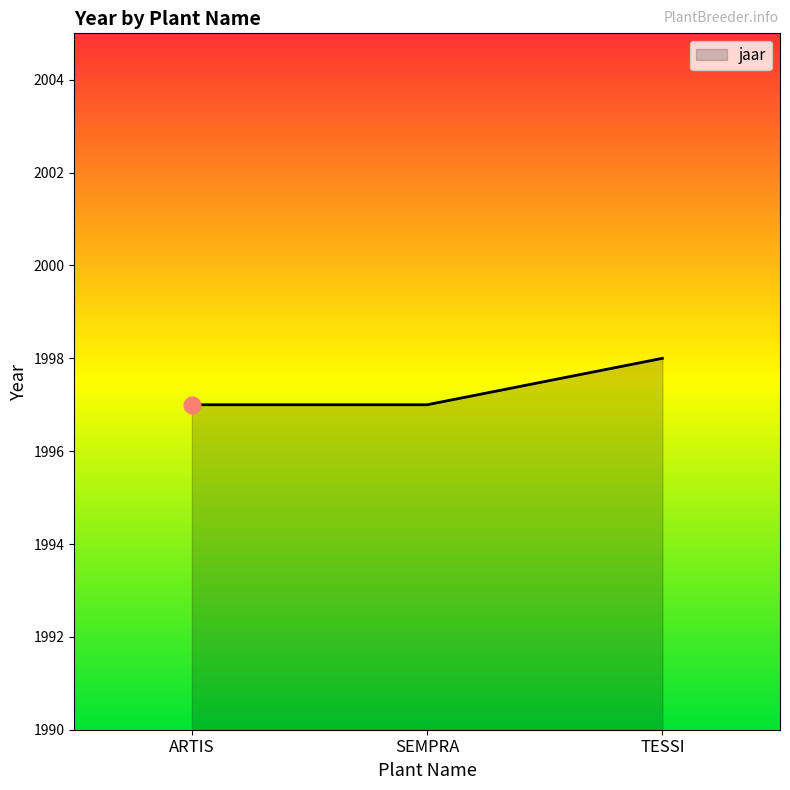

Approximately how many times larger is the value at ARTIS compared to TESSI?

1.0